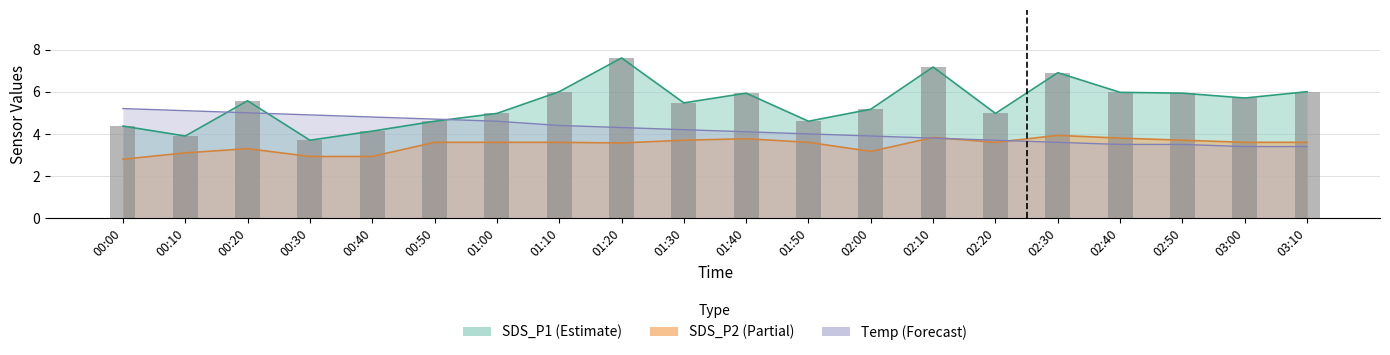

List the labels in order of value, largest first.

01:20, 02:10, 02:30, 01:10, 03:10, 02:40, 01:40, 02:50, 03:00, 00:20, 01:30, 02:00, 01:00, 02:20, 00:50, 01:50, 00:00, 00:40, 00:10, 00:30